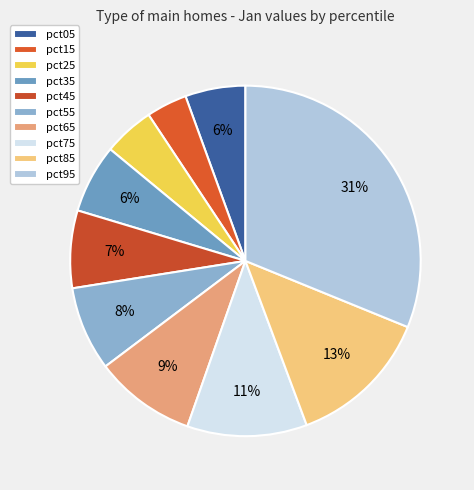

What is the change in value from pct25 to pct95?

+0.5